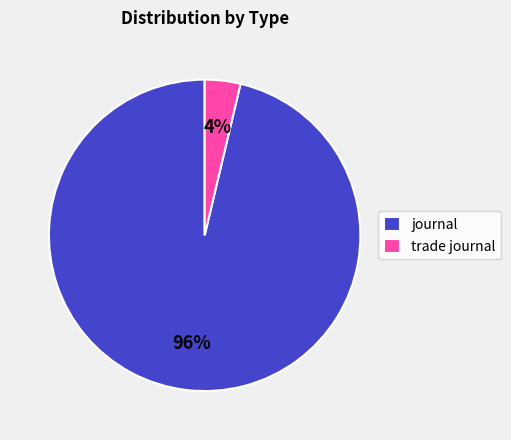

Do trade journal and journal together represent more than half of the pie?

Yes